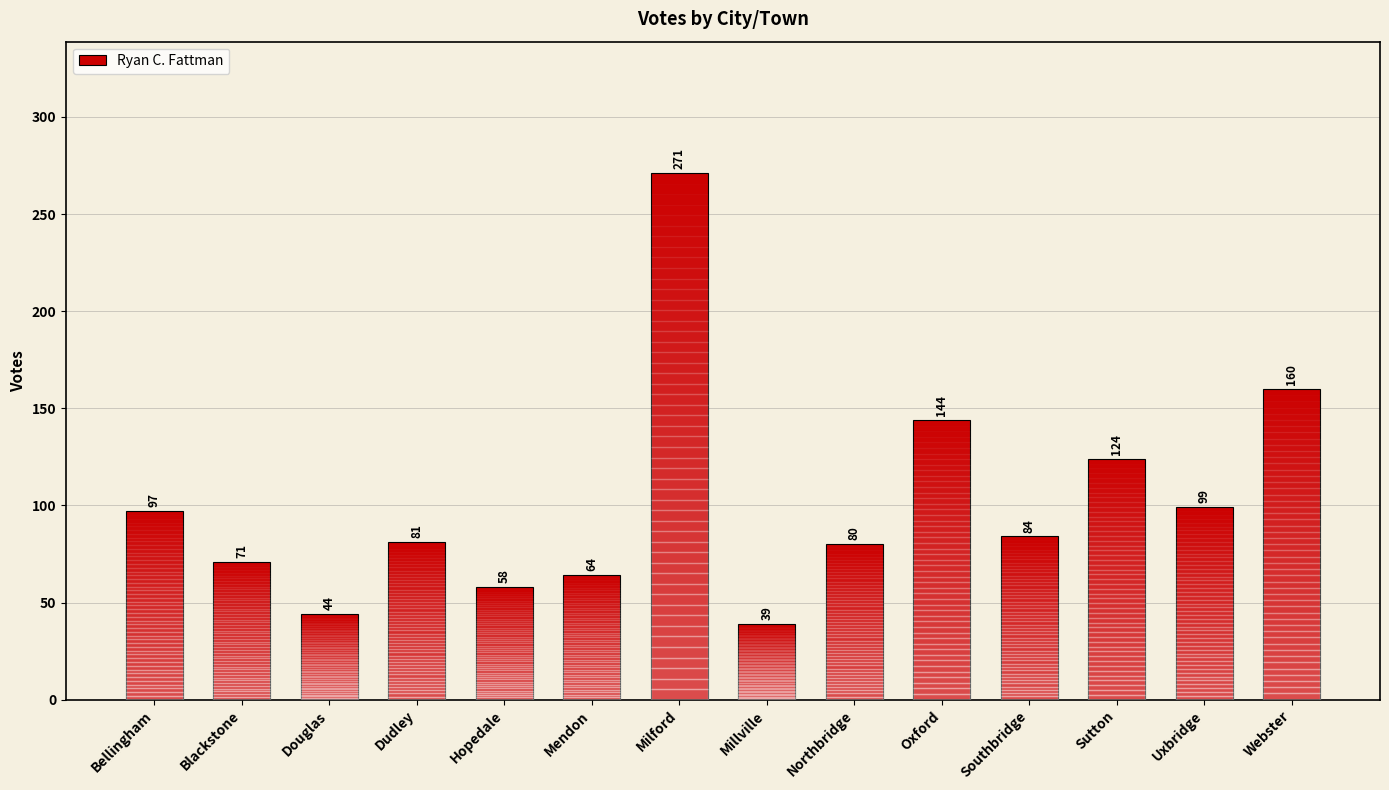

The value at Douglas is 44. True or false?

True